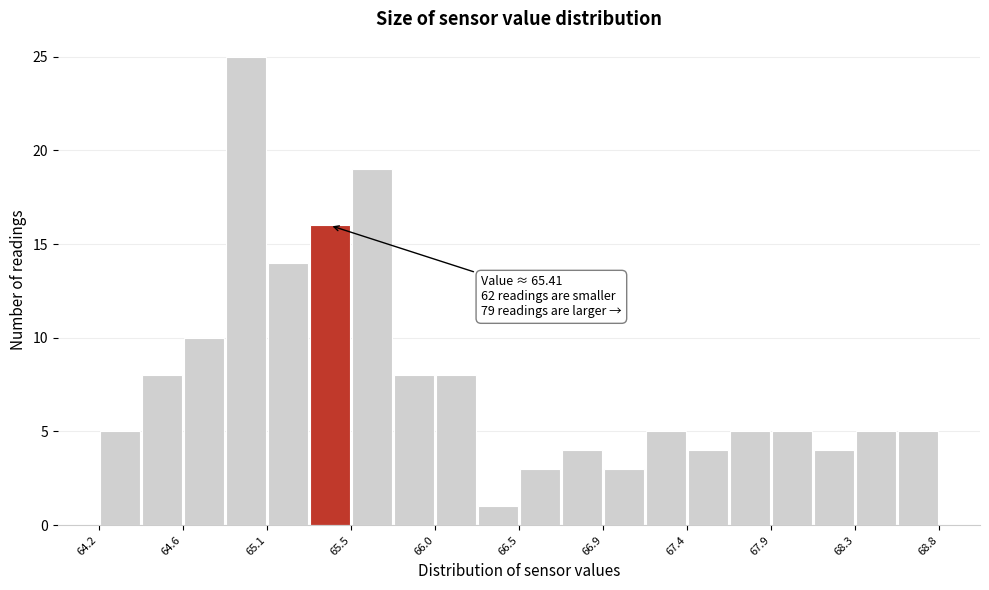

Which range on the x-axis has the tallest bar?

64.85 to 65.10